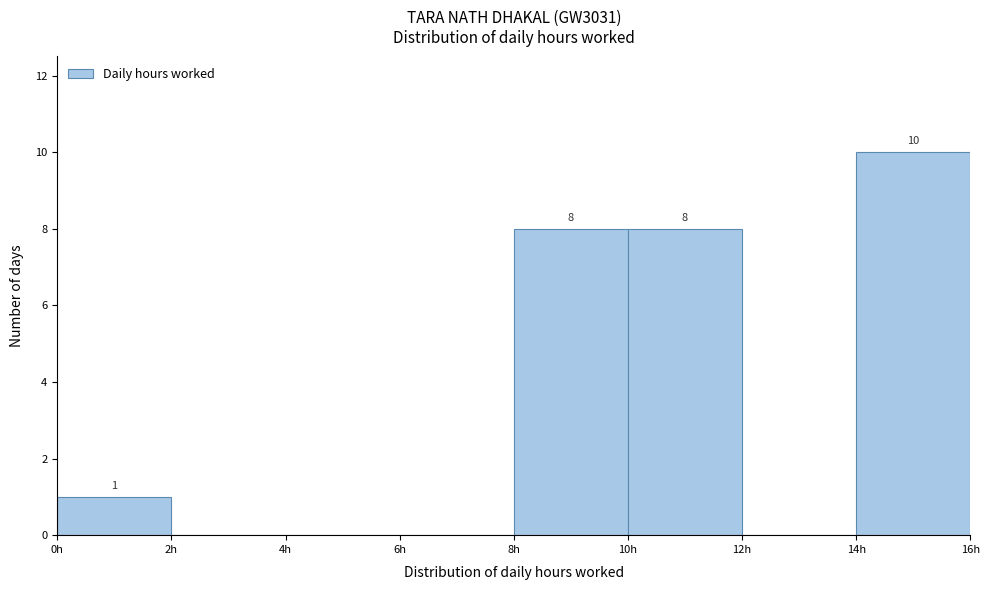

Which range on the x-axis has the tallest bar?

14 to 16